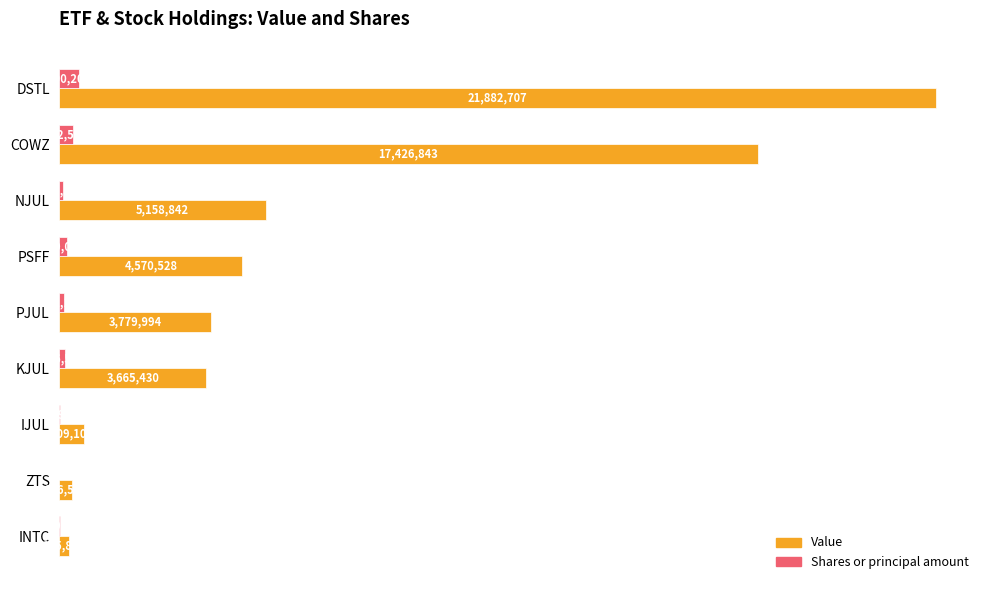

What is the maximum value shown in the chart?

21882707